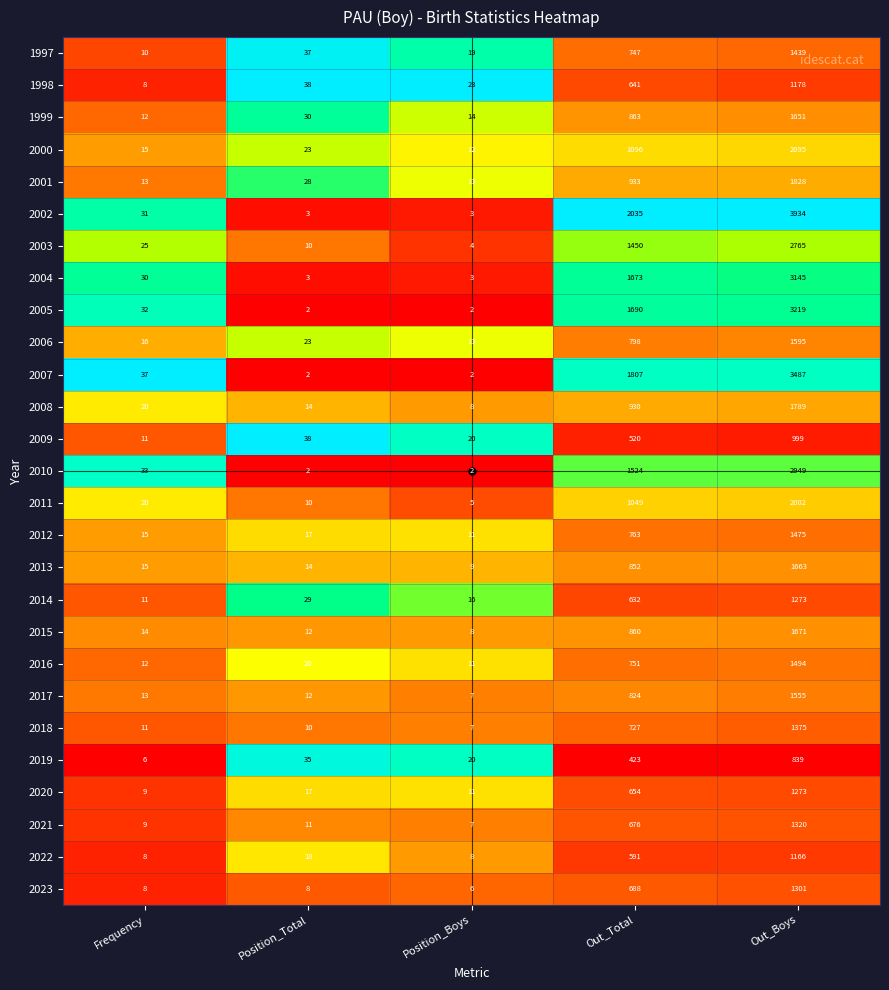

What is the total value across all series at Out_Total?

26197